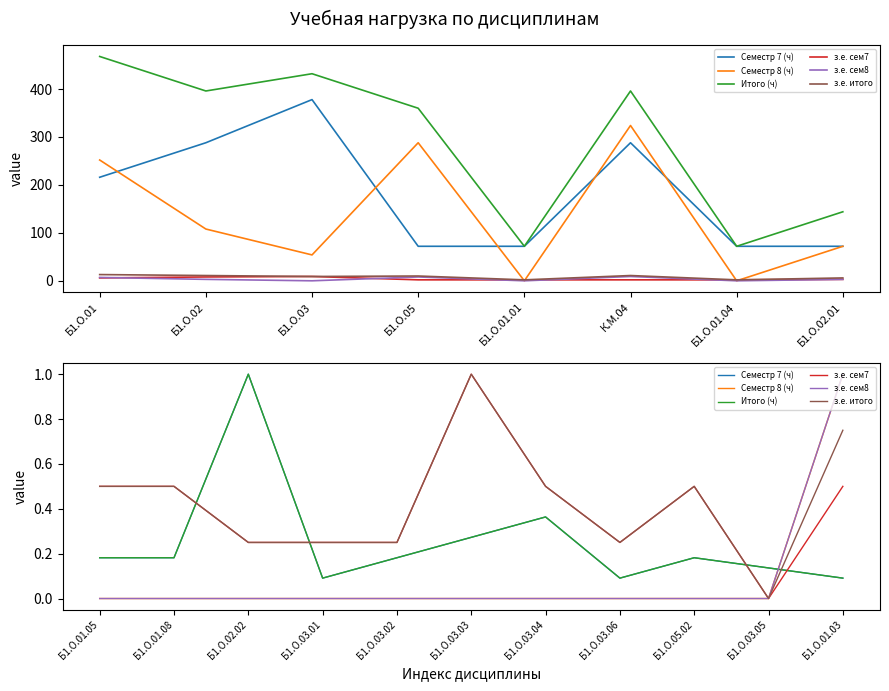

True or false: з.е. сем7 and з.е. итого intersect in this chart.

False